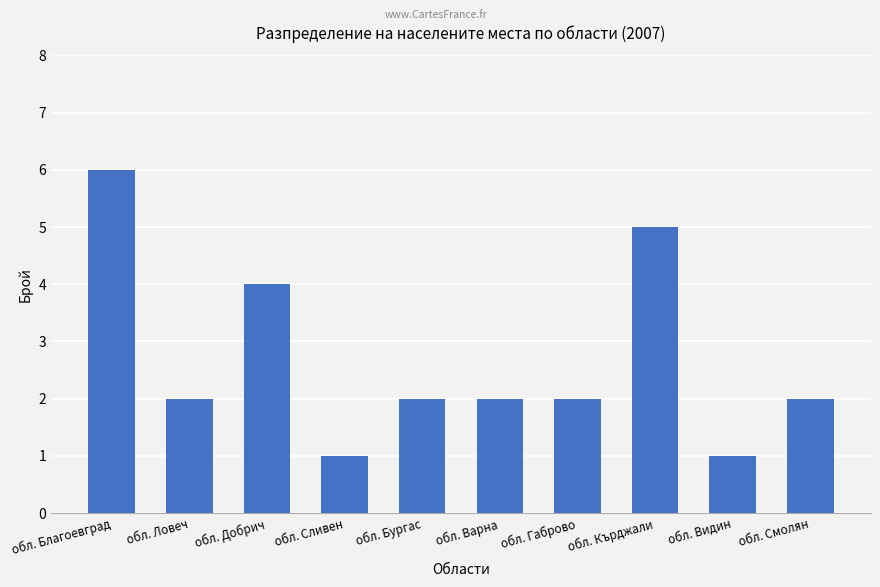

Is it true that the value at обл. Бургас is 2?

True